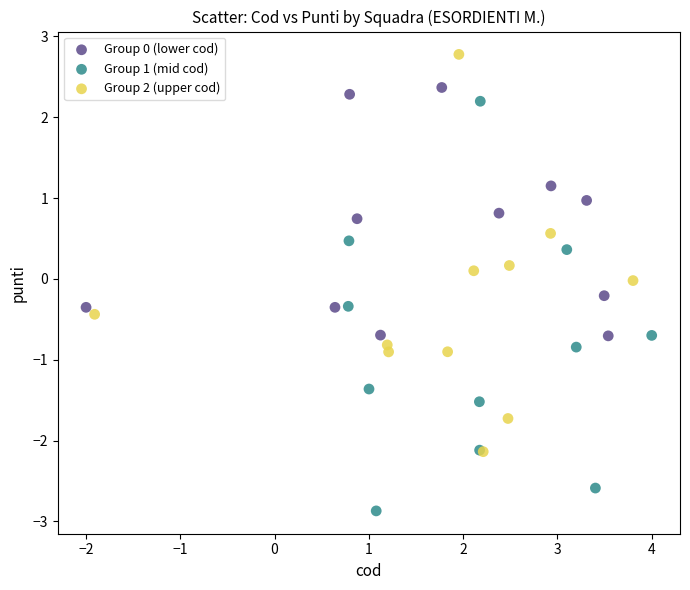

Which series reaches the maximum Y coordinate?

Group 2 (upper cod)